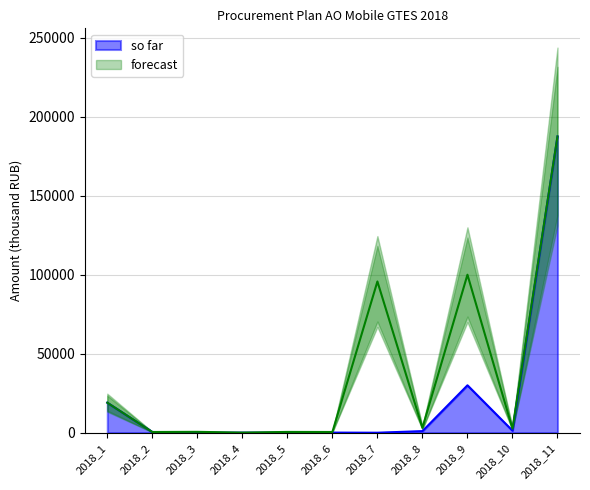

True or false: so far and forecast intersect in this chart.

False